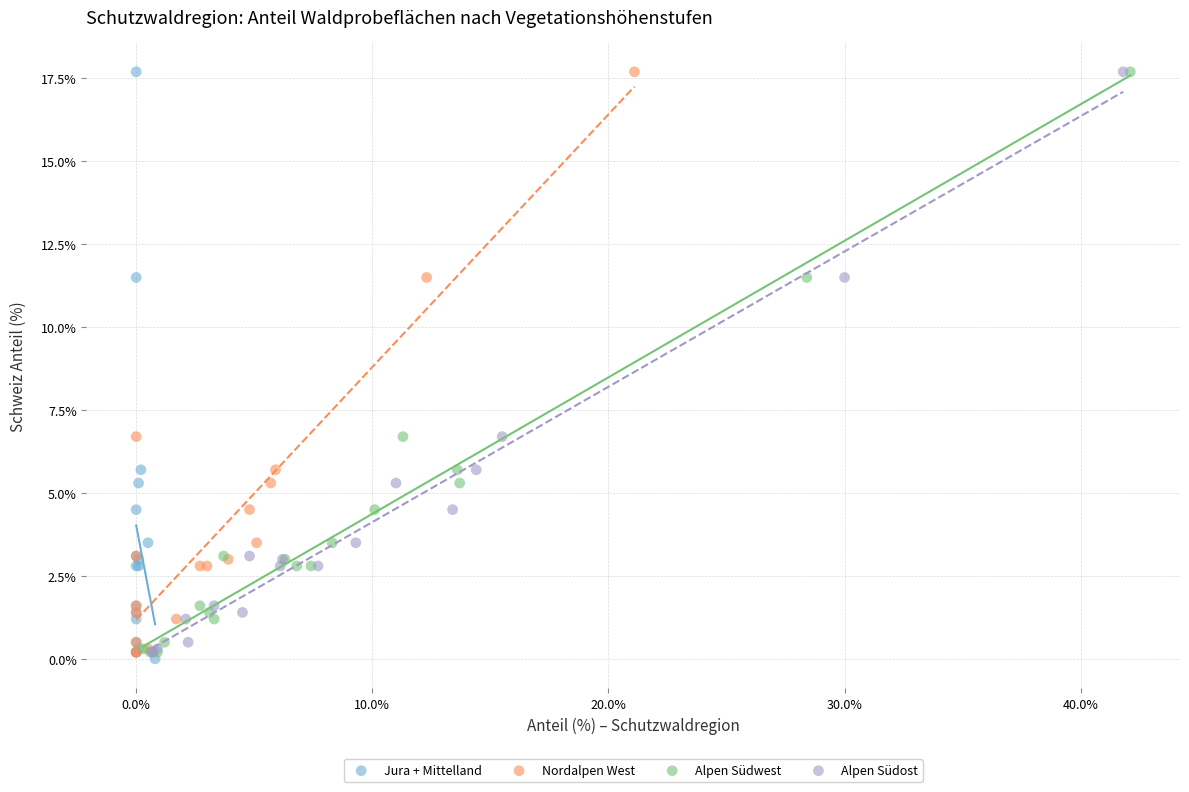

What are all the series names shown in the legend?

Jura + Mittelland, Nordalpen West, Alpen Südwest, Alpen Südost